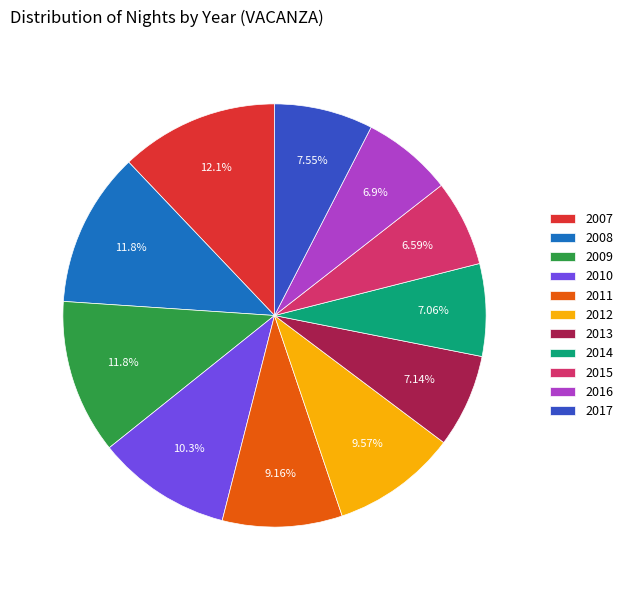

Count the number of slices in the pie.

11